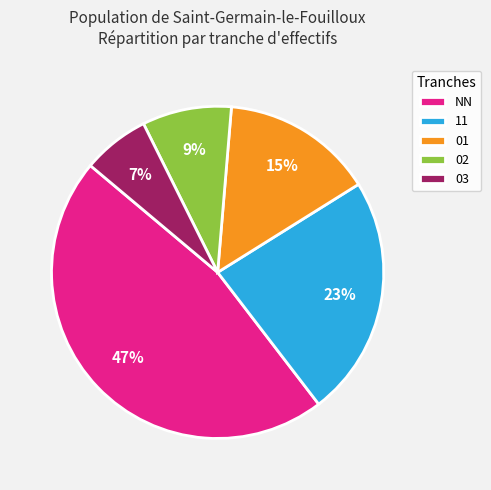

To the nearest percent, what is the difference between the largest and smallest slice percentages?

40%